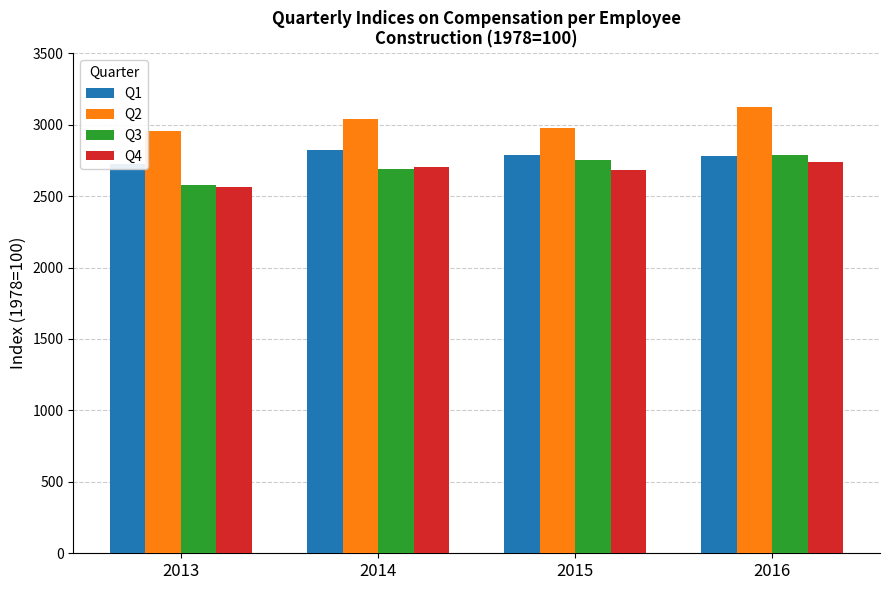

What are all the series names shown in the legend?

Q1, Q2, Q3, Q4